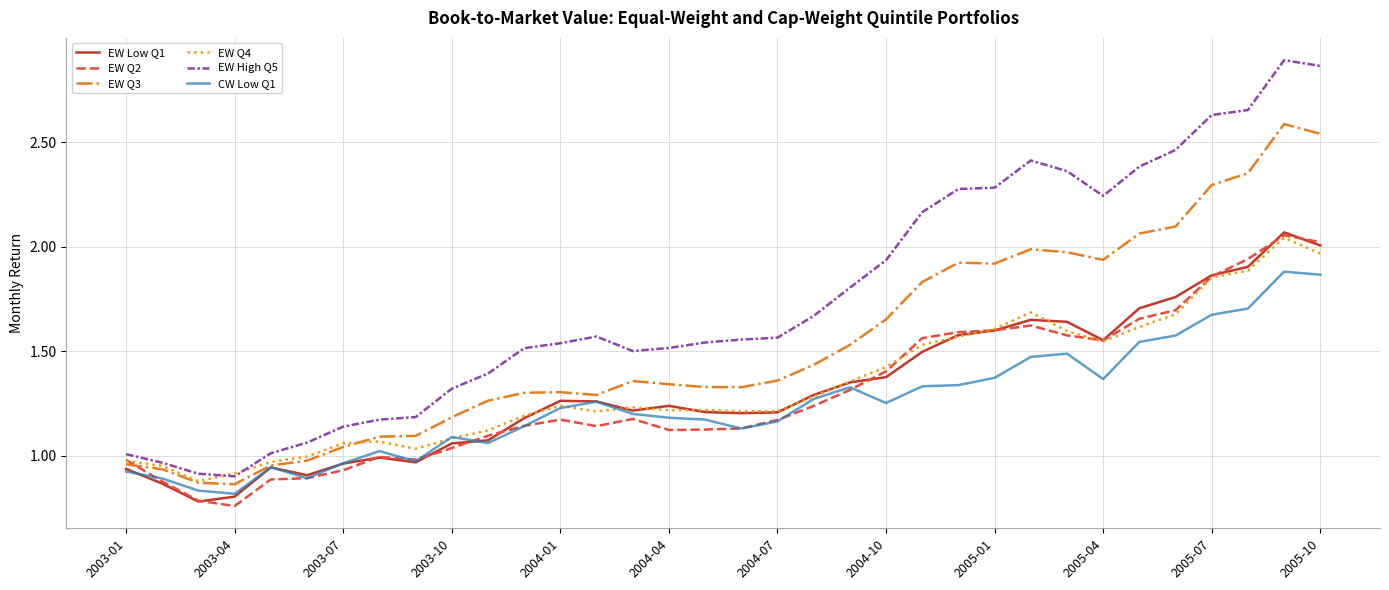

Which series has the widest spread of values?

EW High Q5